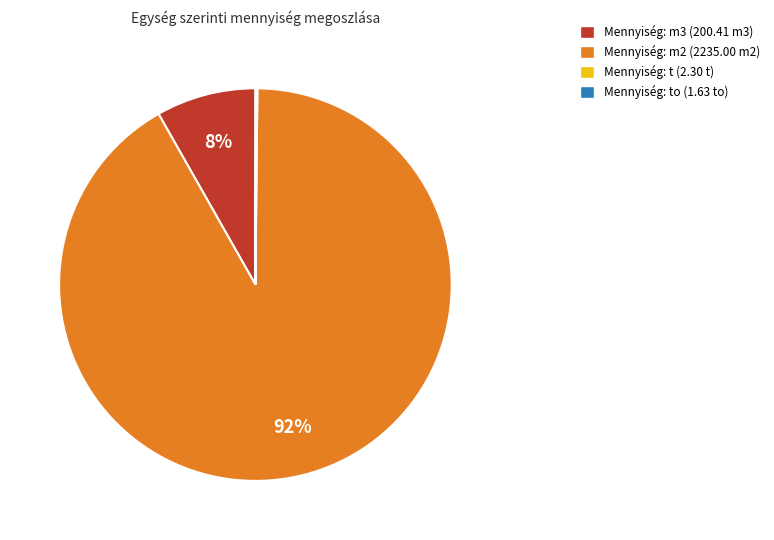

Is there a majority slice in this chart?

Yes